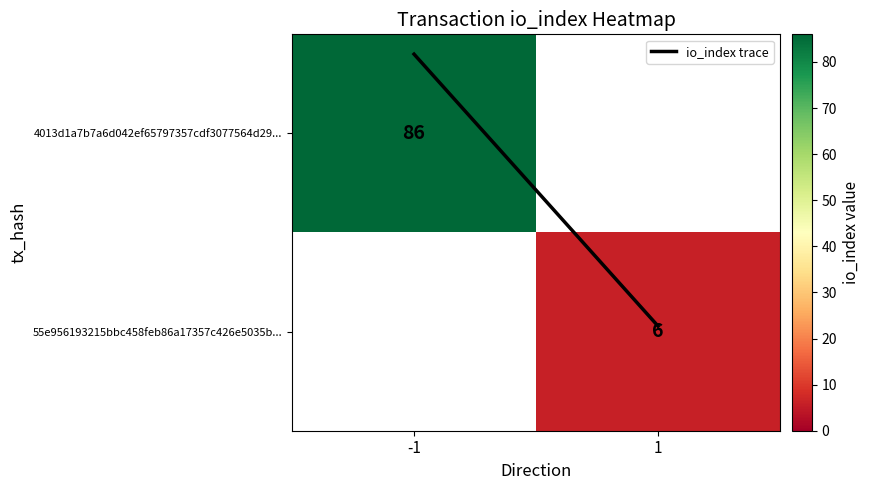

The value of io_index trace at -1 is -0.2. True or false?

False